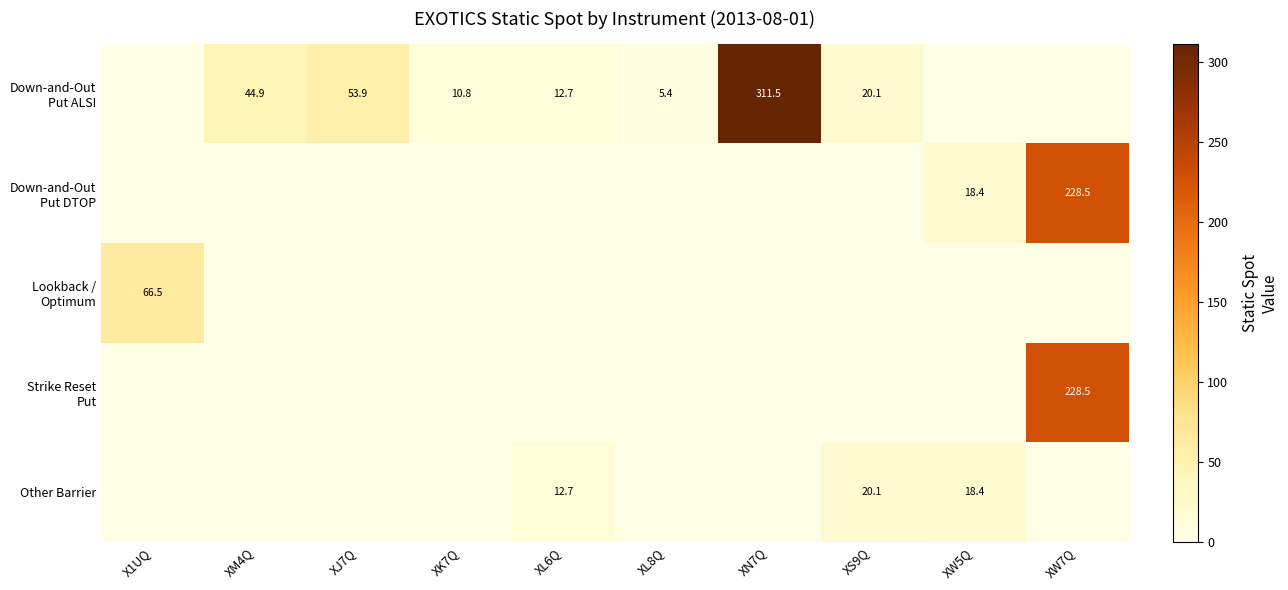

Is it true that Other Barrier equals 29.5 at XS9Q?

False